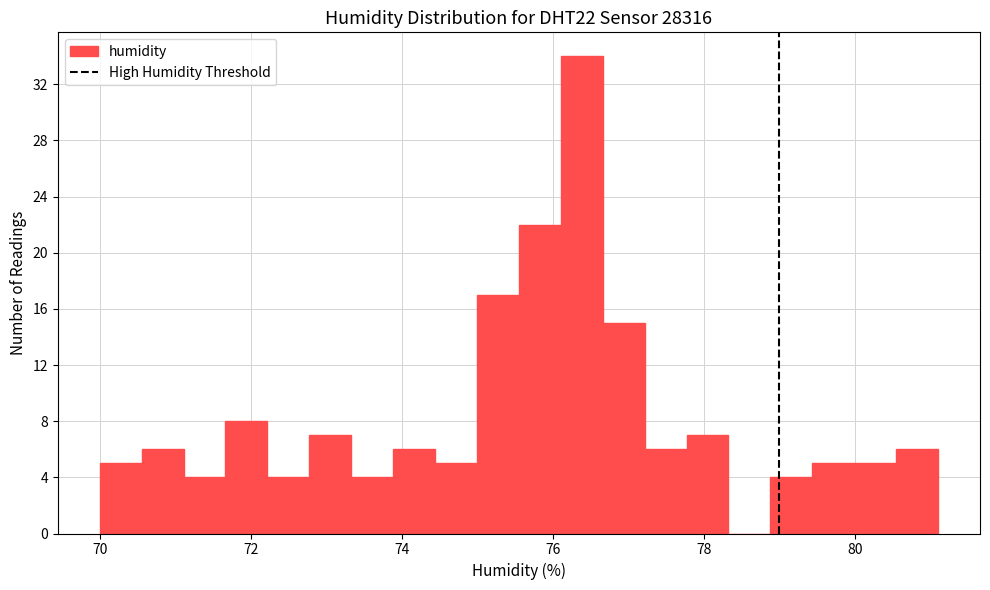

Around what value on the x-axis is the tallest bar? Give the approximate position of its centre, as read against the axis.

76.4